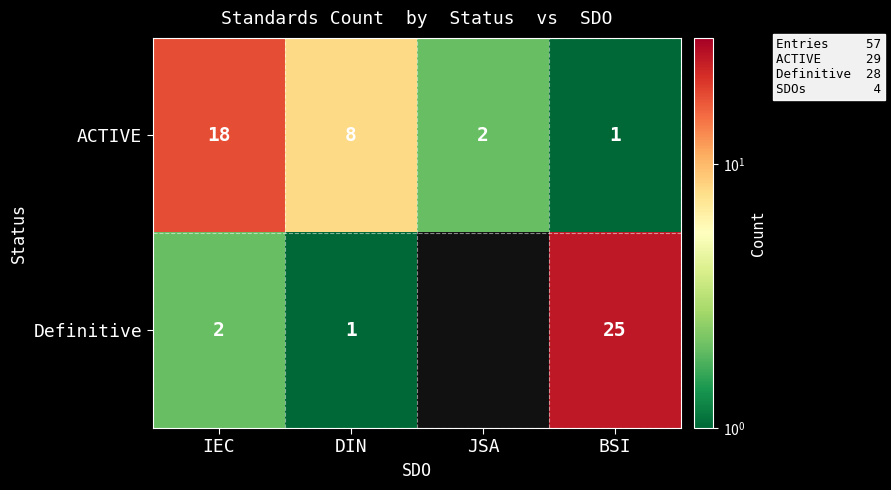

Rank the series at DIN from lowest to highest value.

Definitive, ACTIVE